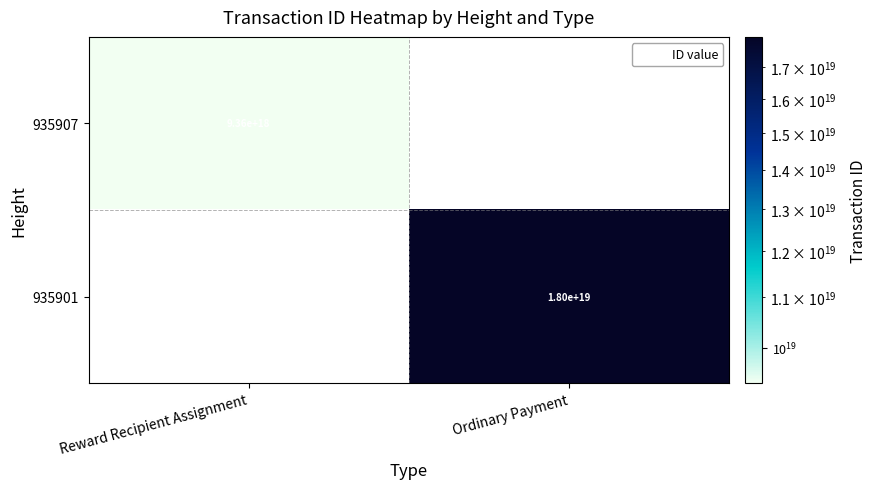

Is it true that 935907 equals 14321137837616130048 at Reward Recipient Assignment?

False